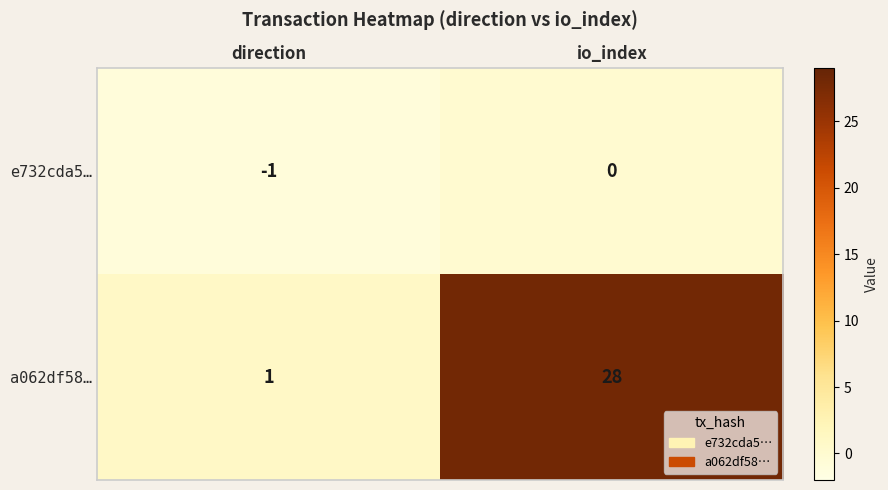

At how many categories does at least one series exceed 5?

1